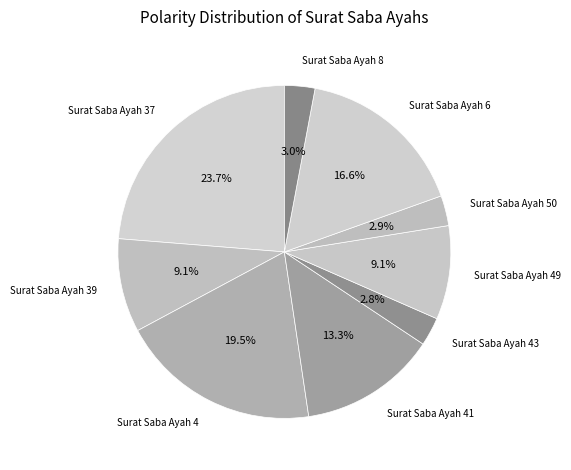

To the nearest percent, what is the difference between the largest and smallest slice percentages?

21%